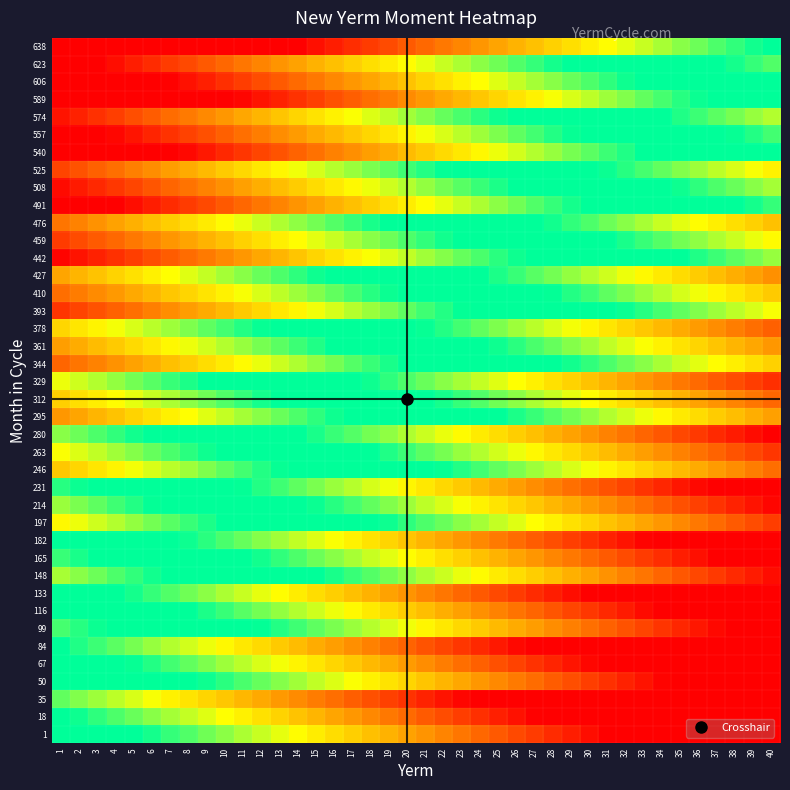

What is the maximum value shown in the chart?

46.6